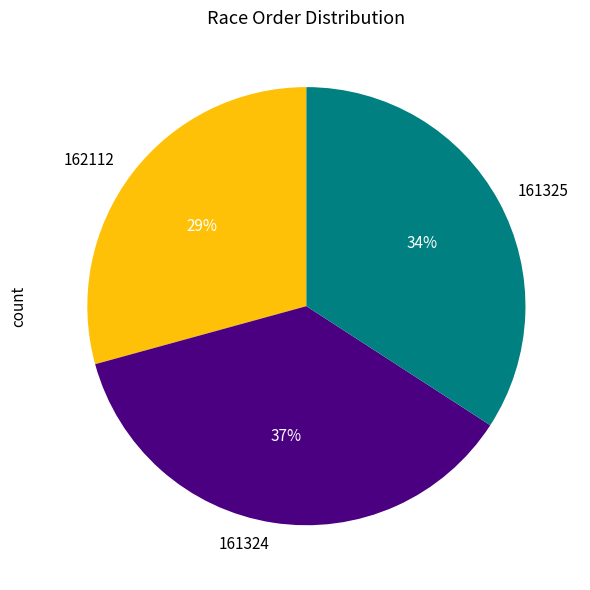

True or false: 161324 accounts for 28% of the total.

False